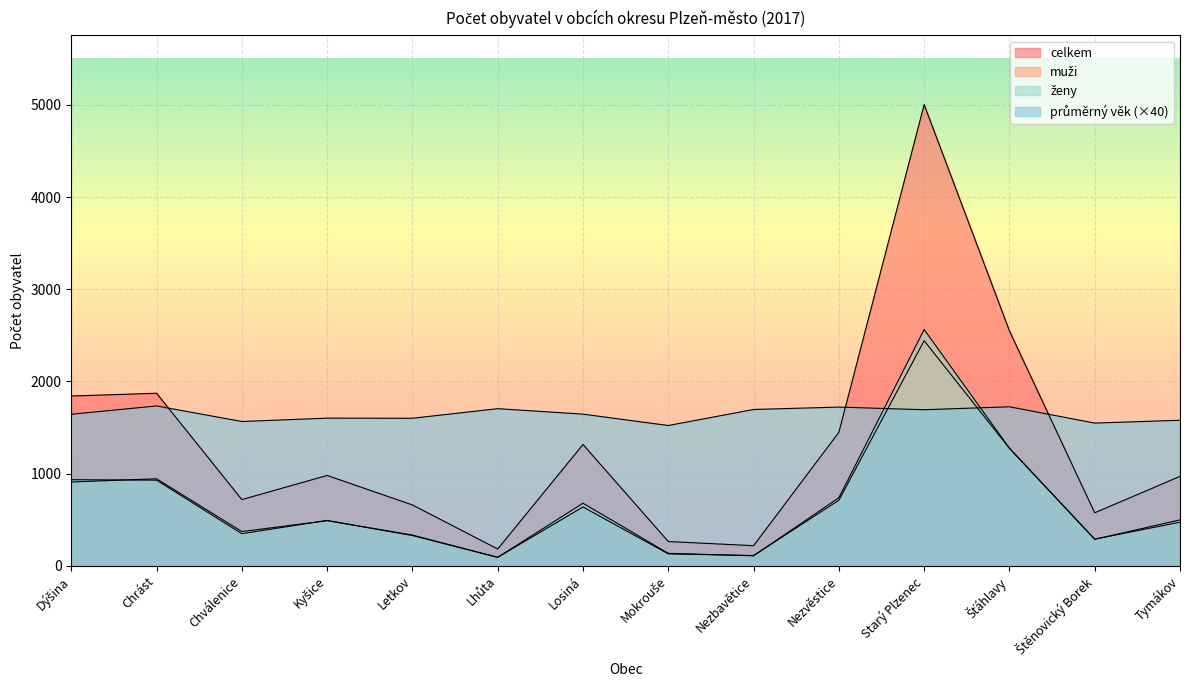

Where is the first local maximum for celkem?

Chrást